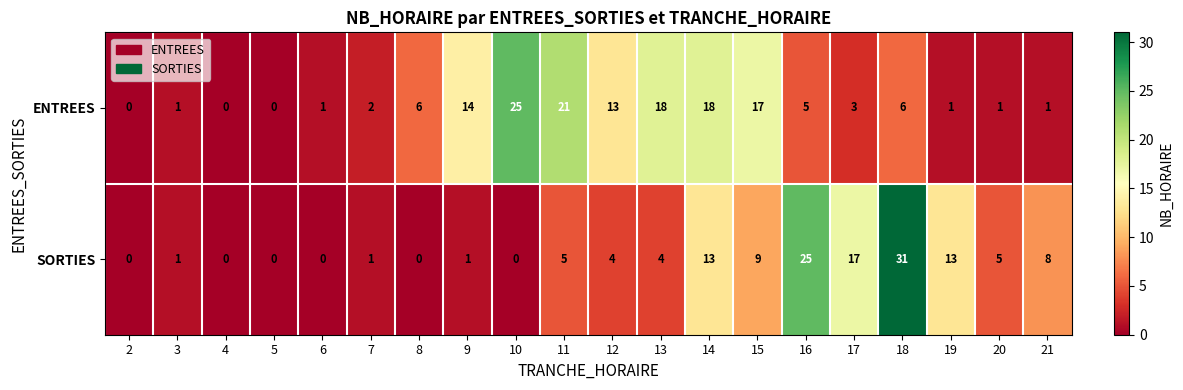

Which series changed the most between 3 and 19?

SORTIES